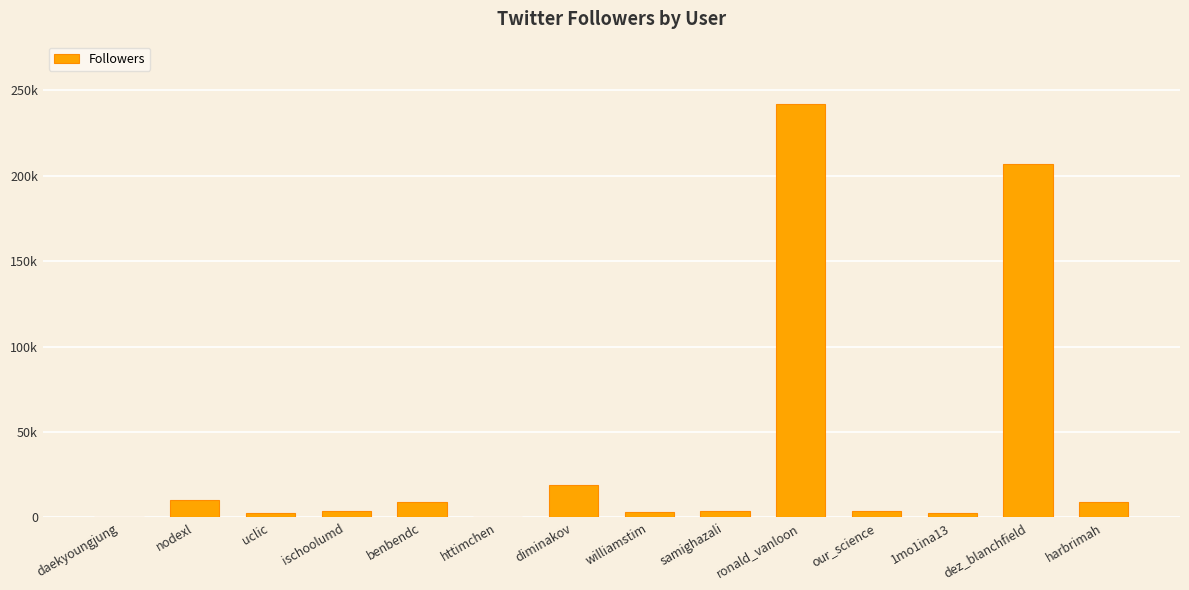

What is the value of the 3rd bar from the left?

2376